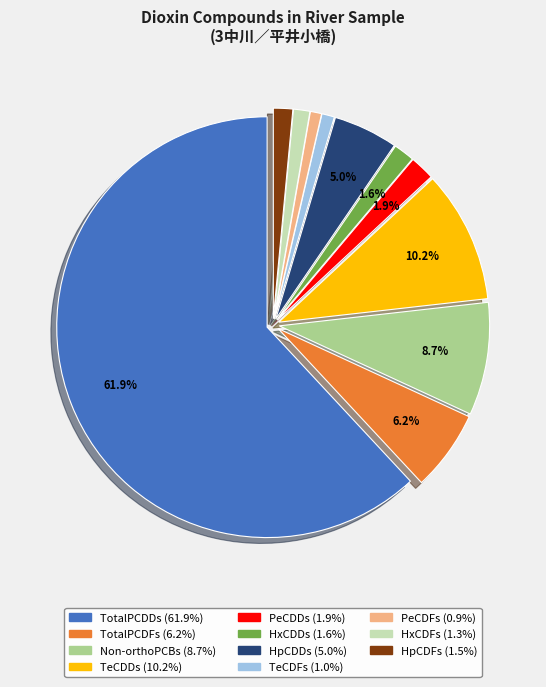

True or false: TotalPCDFs accounts for 1% of the total.

False